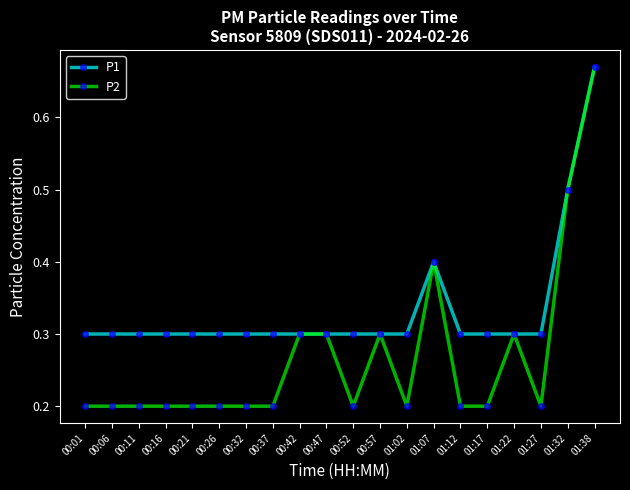

What is the label of the 9th point from the left?

00:42